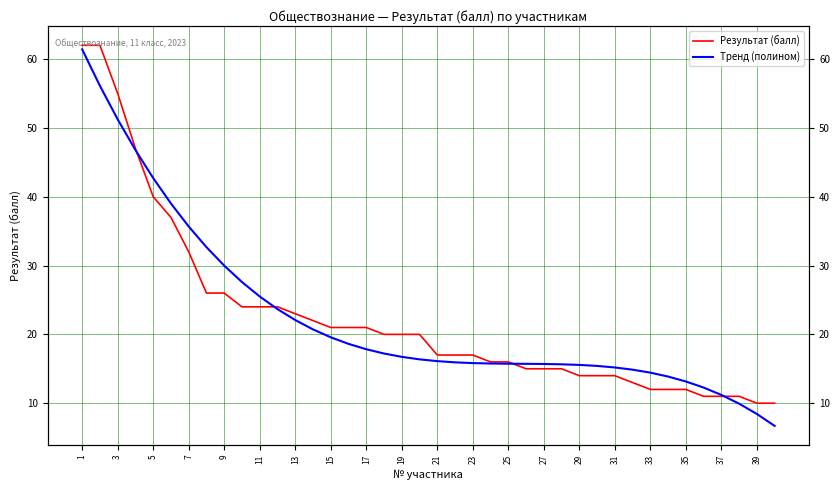

What are all the series names shown in the legend?

Результат (балл), Тренд (полином)